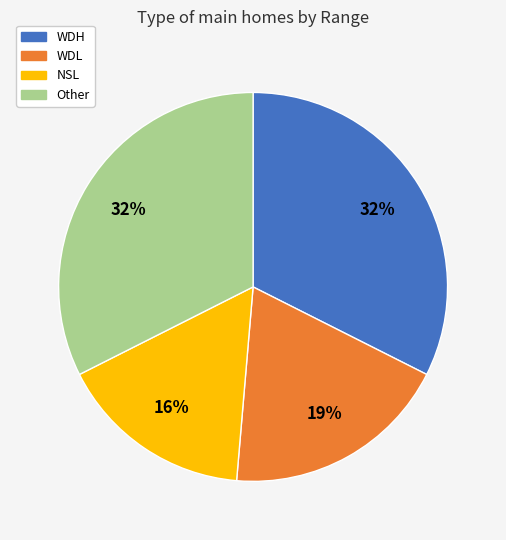

Which has a higher value, Other or NSL?

Other